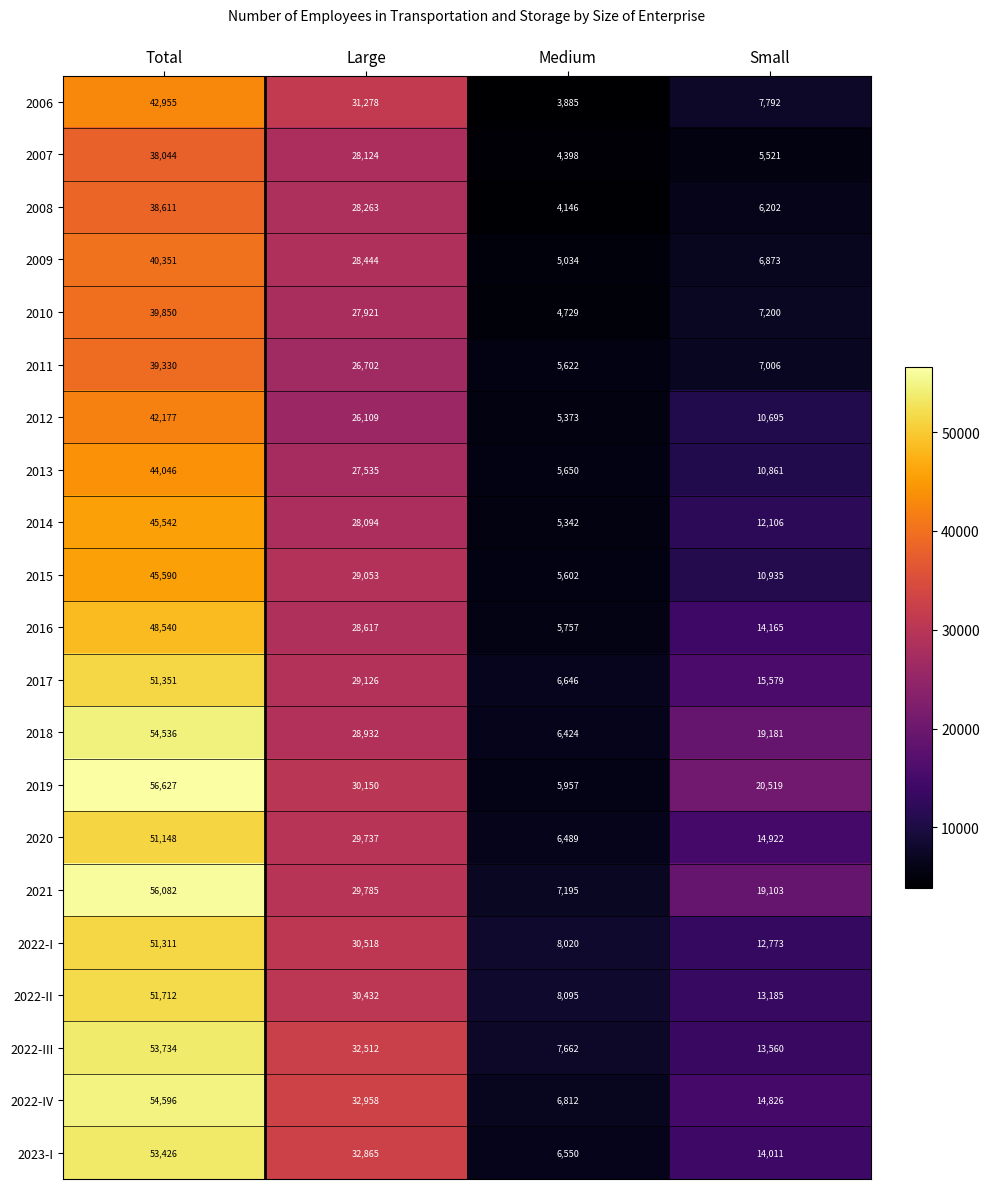

Between Large and Small, which series saw the biggest shift?

2006